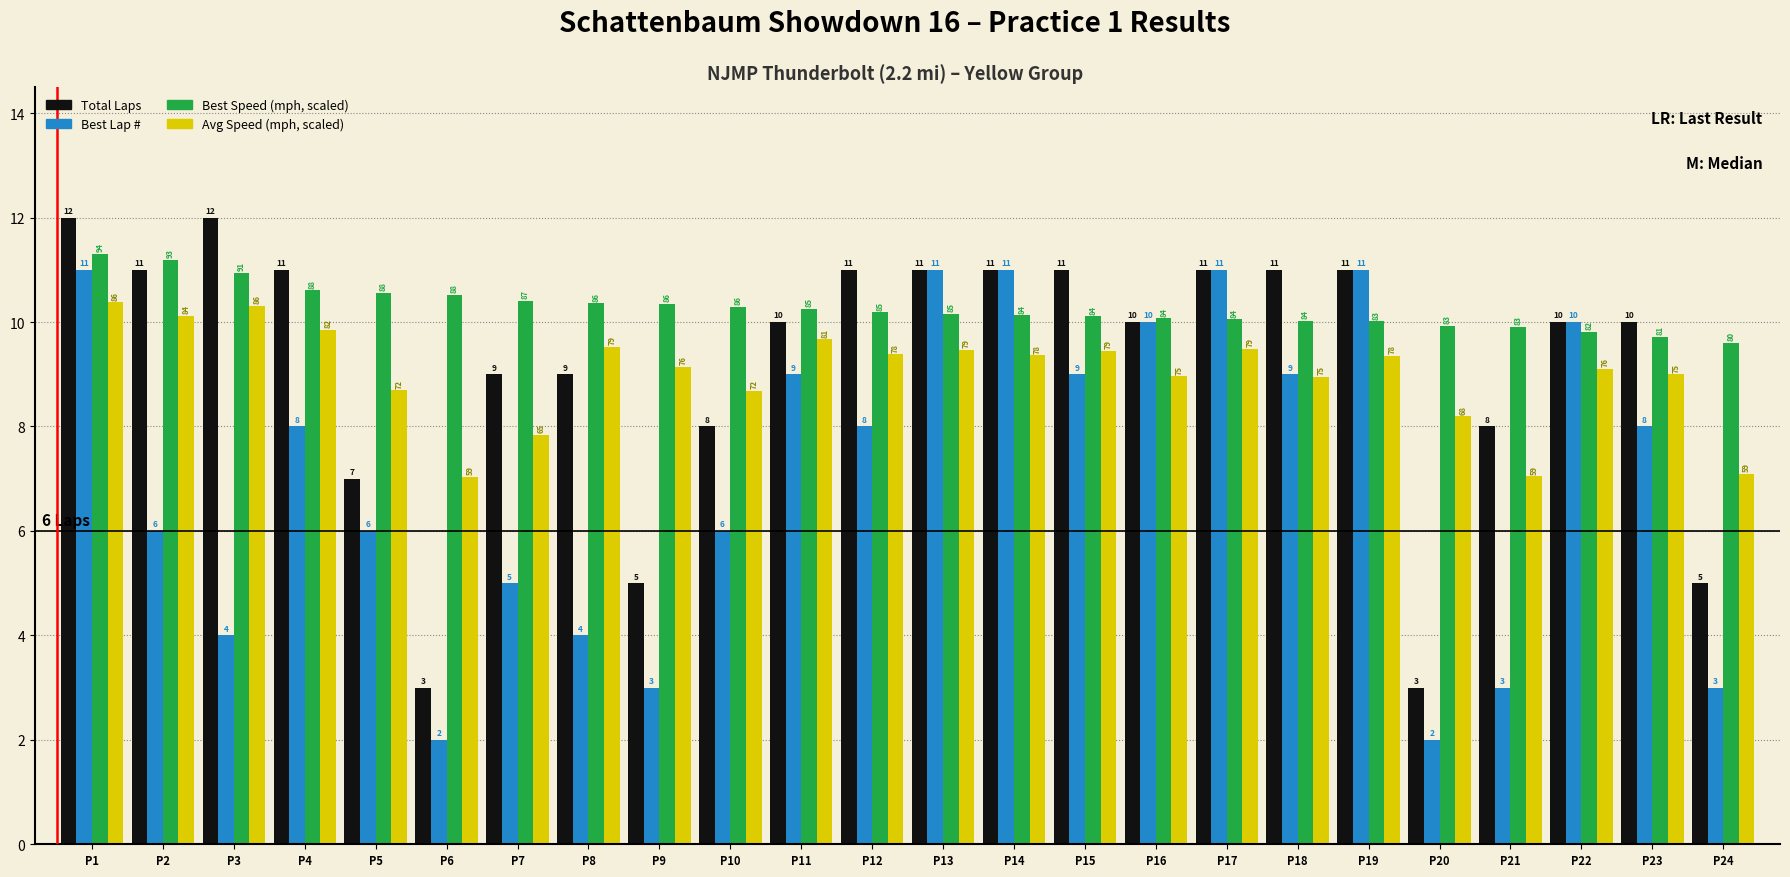

At which category is the sum across all series the highest?

P1